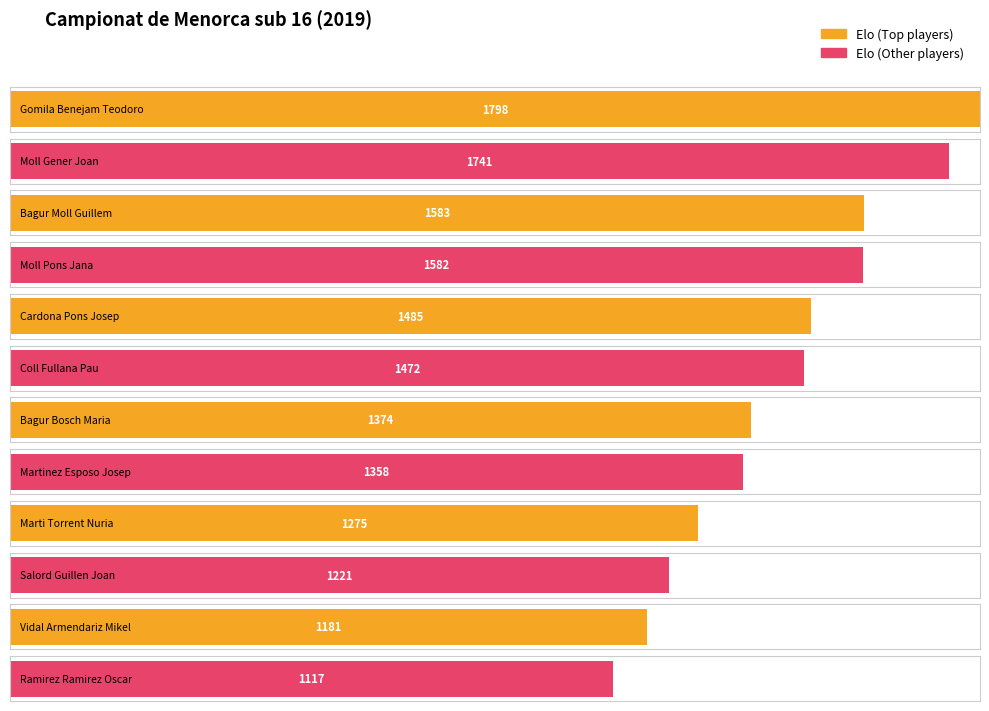

How many data points are above 1472?

5